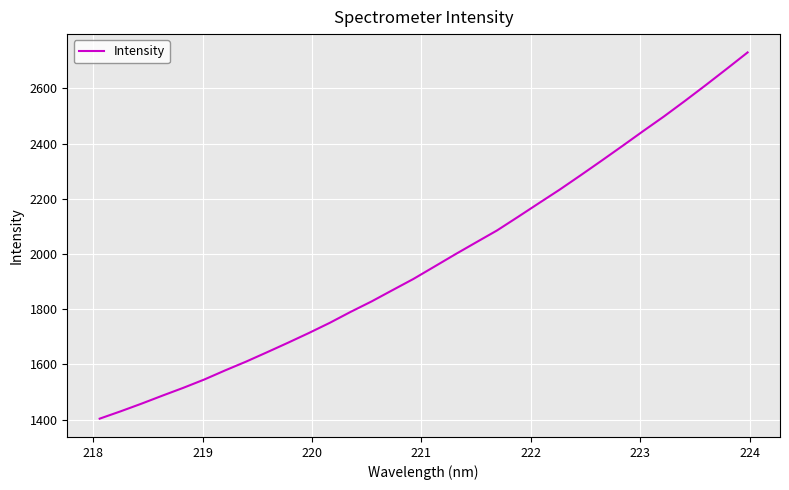

What is the maximum value shown in the chart?

2730.1